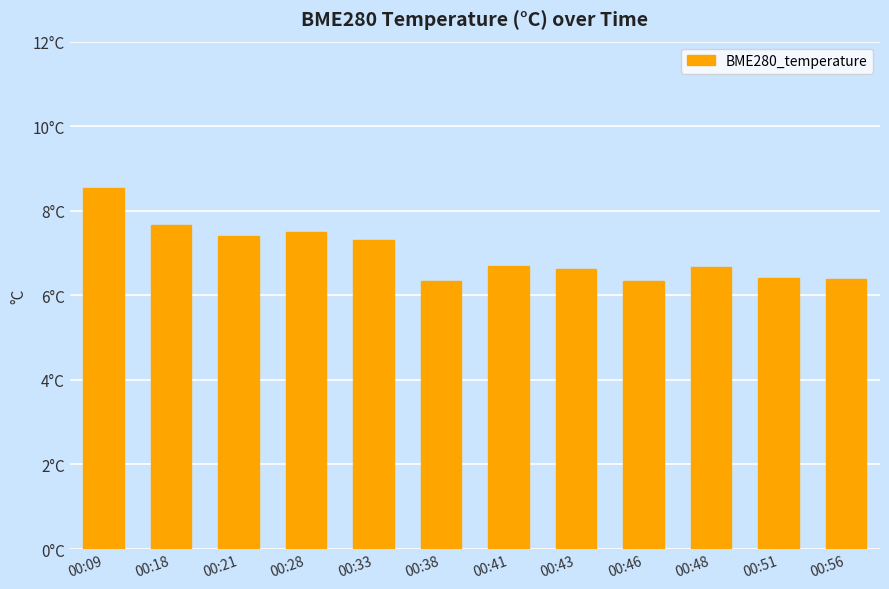

Are the bars horizontal?

No